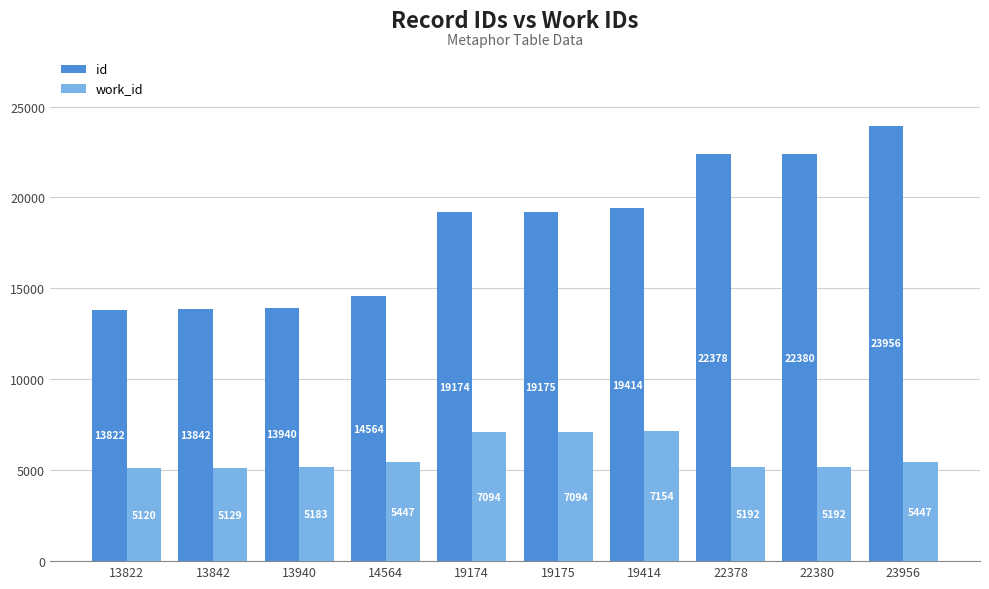

What is the spread (max minus min) of values at 19414?

12260